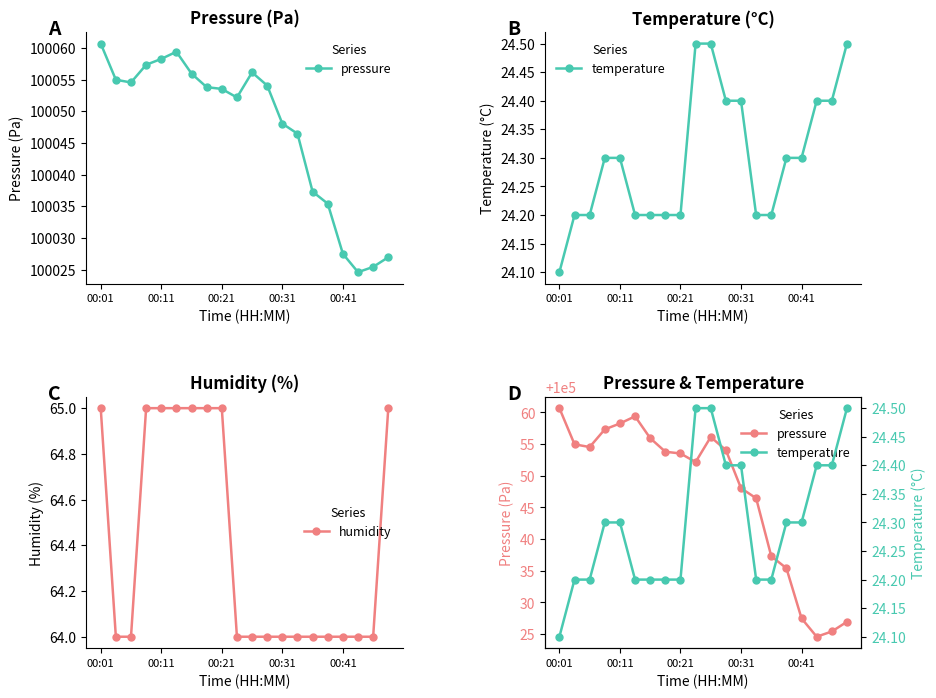

What is the lowest value of the humidity series?

64